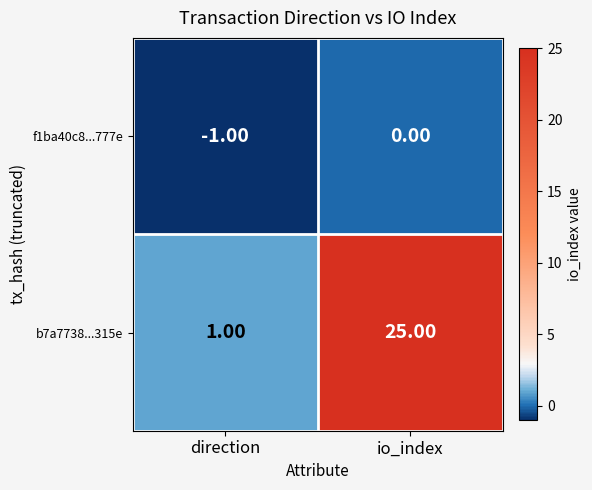

What is the sum of all b7a7738...315e values?

26